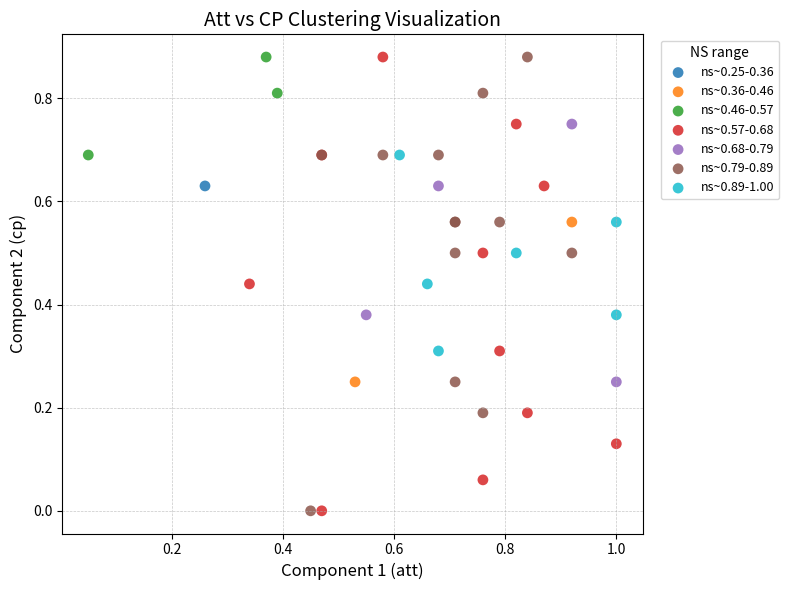

What are all the series names shown in the legend?

ns~0.25-0.36, ns~0.36-0.46, ns~0.46-0.57, ns~0.57-0.68, ns~0.68-0.79, ns~0.79-0.89, ns~0.89-1.00